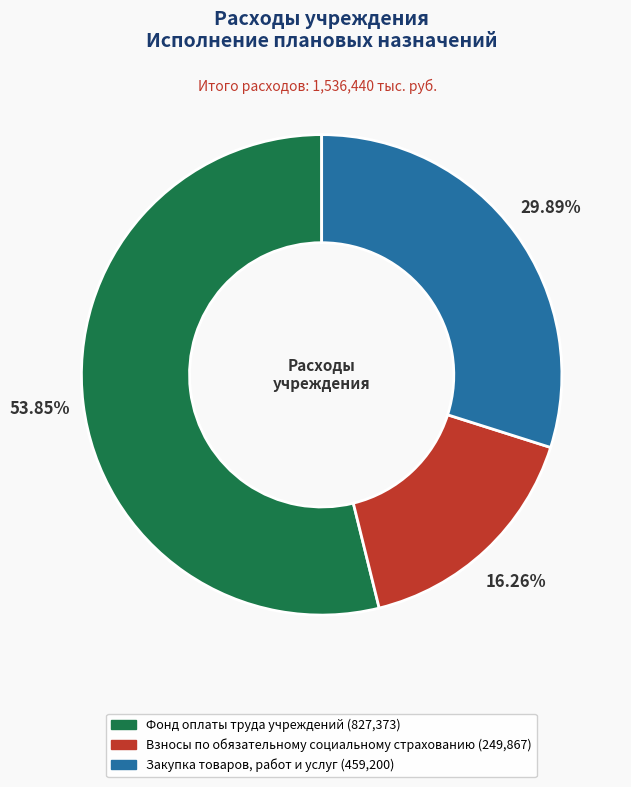

Rank the categories by value from highest to lowest.

Фонд оплаты труда учреждений, Закупка товаров, работ и услуг, Взносы по обязательному социальному страхованию